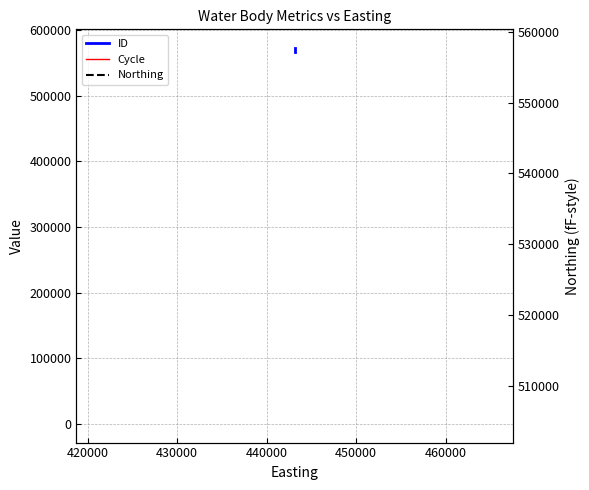

The value of Northing at 420000 is 918503. True or false?

False